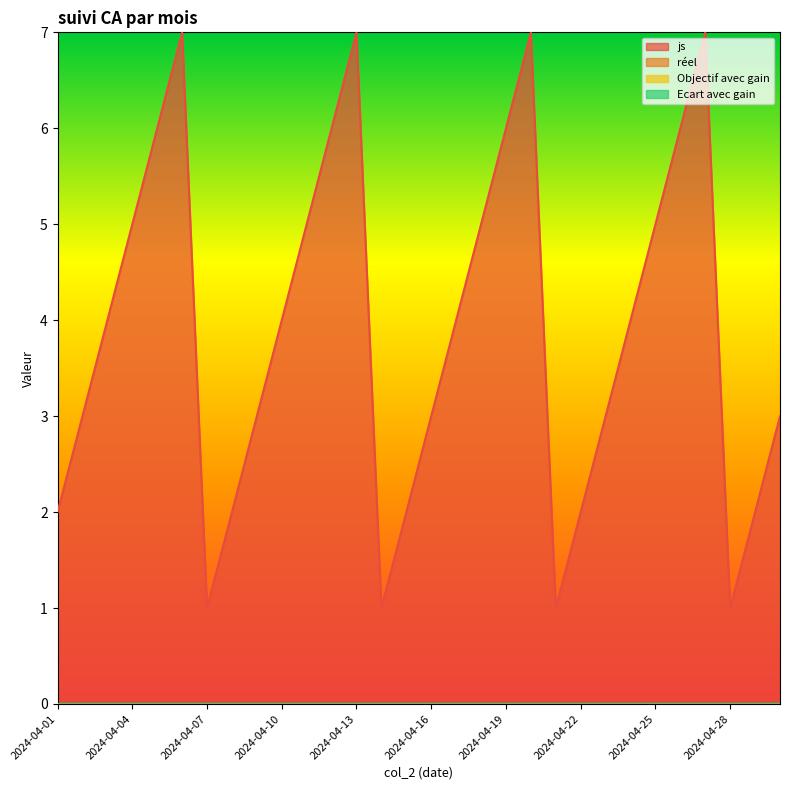

Which series has the widest spread of values?

js